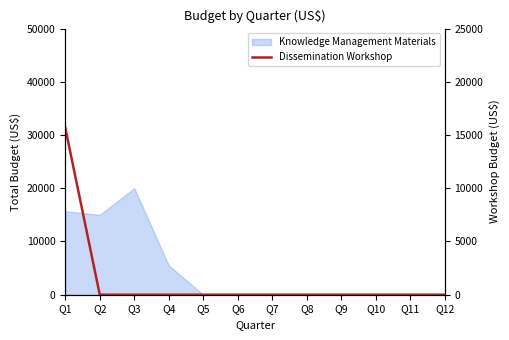

At which label is the value closest to 7840?

Q1